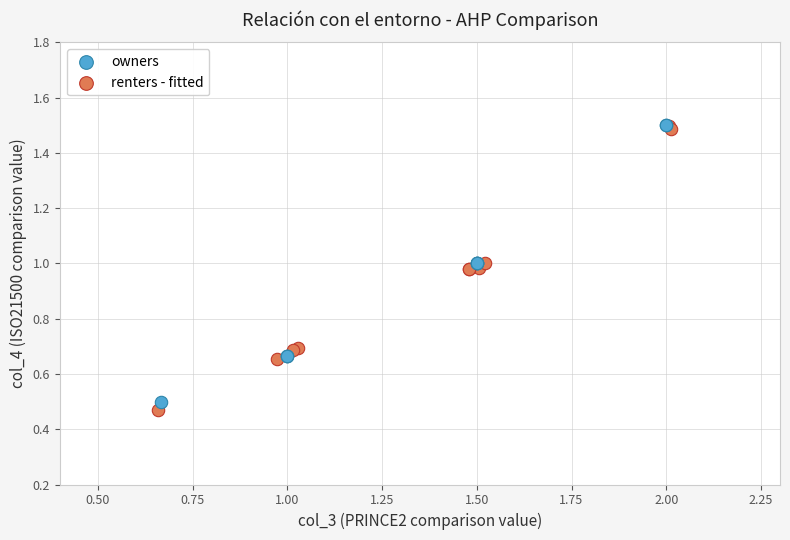

Which series has the largest Y range (max minus min)?

renters - fitted